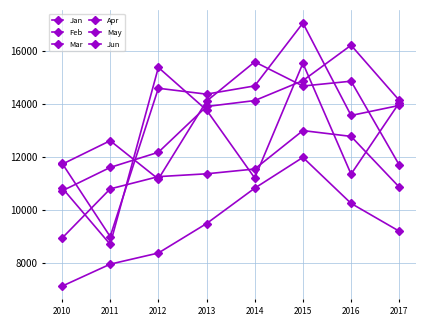

Count the number of categories in the chart.

8